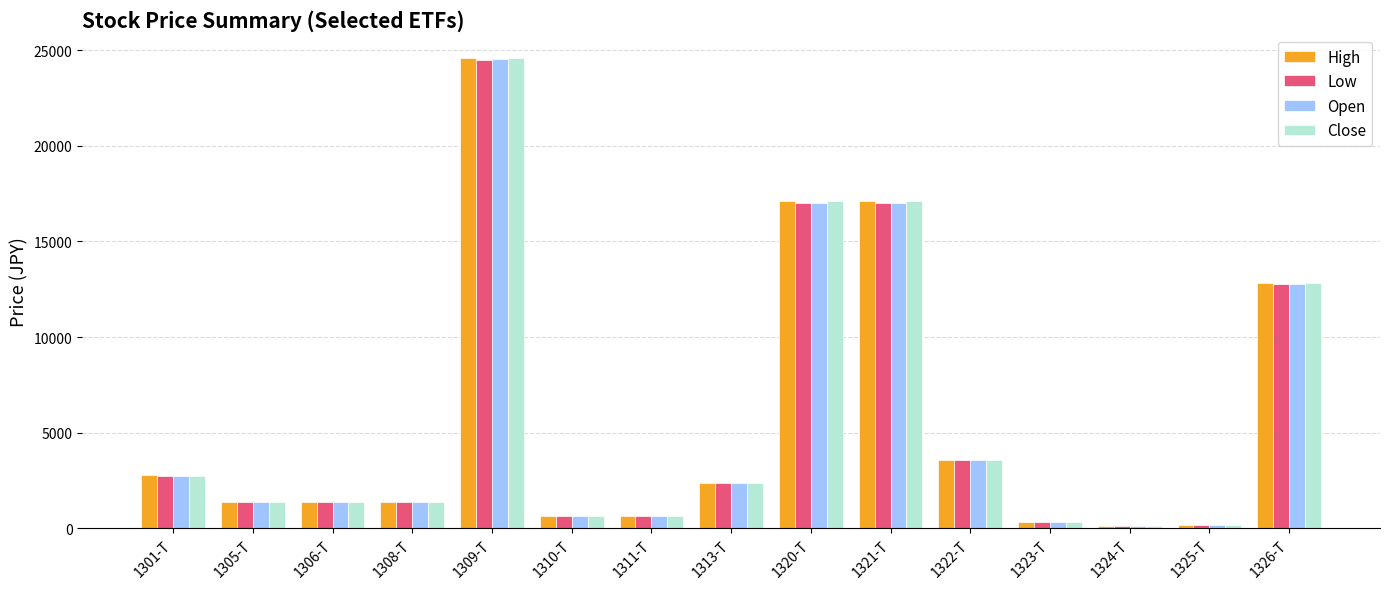

How many bars are there in total?

60